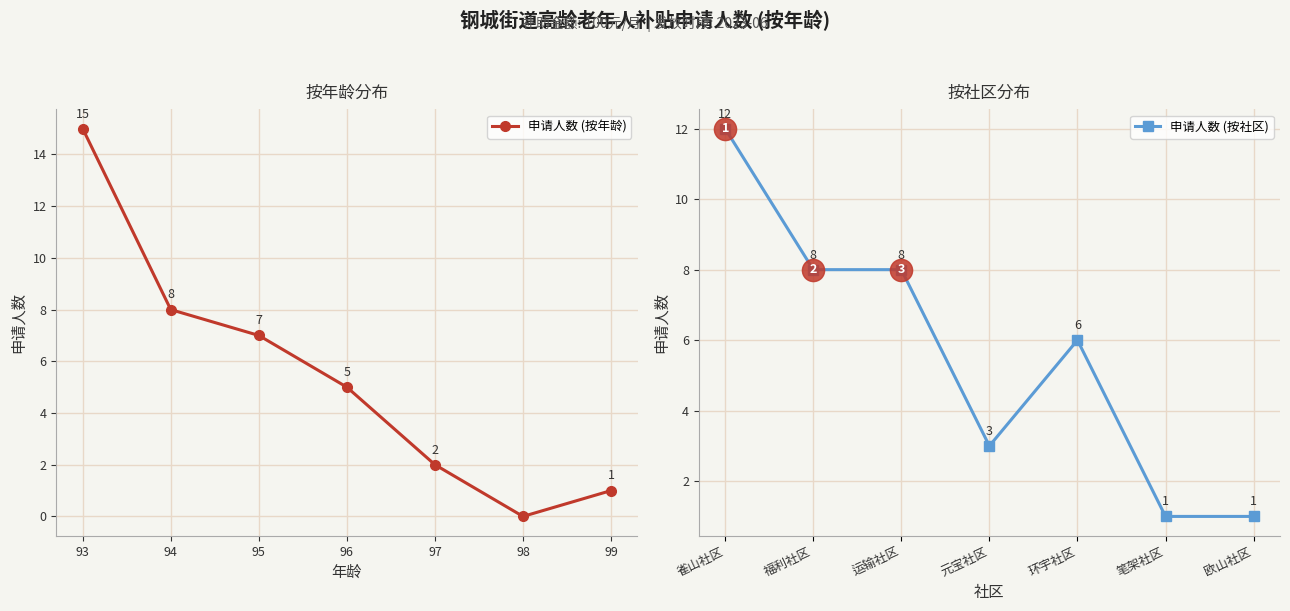

What is the value of the 申请人数 (按年龄) point at the 4th from the left?

5